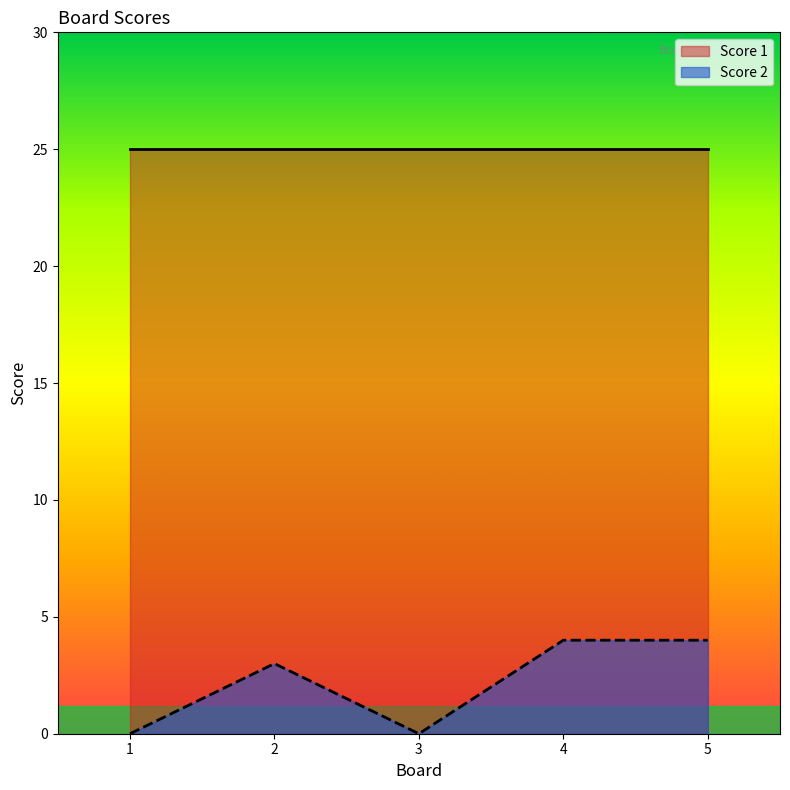

The chart shows a value of 3 at 2. True or false?

True